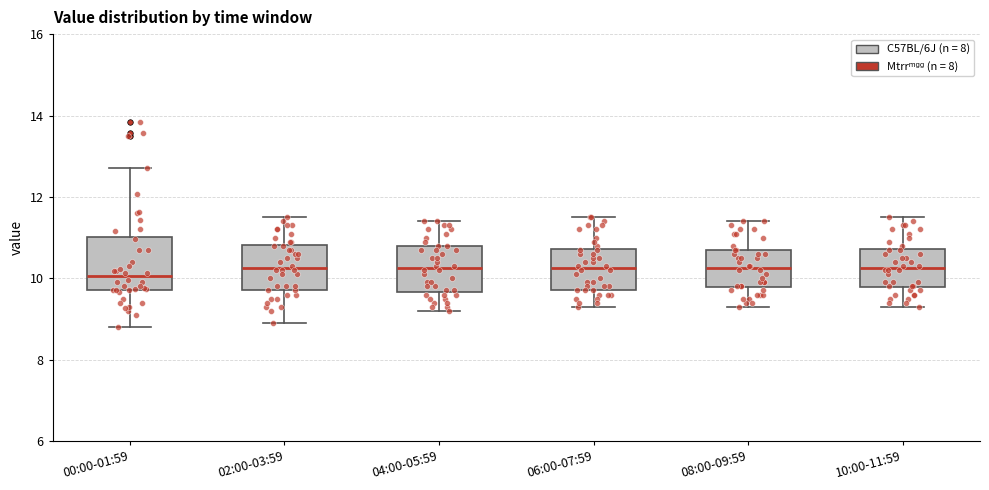

Reading left to right, read every box against the y-axis: the position of its median line, the range the box covers, and the ends of its whiskers. The values are not printed on the chart, so give them approximately, as read against the axis.

00:00-01:59: median 10.0, box 9.8 to 11.0, whiskers 8.8 to 12.8
02:00-03:59: median 10.2, box 9.8 to 10.8, whiskers 9.0 to 11.6
04:00-05:59: median 10.2, box 9.6 to 10.8, whiskers 9.2 to 11.4
06:00-07:59: median 10.2, box 9.8 to 10.8, whiskers 9.4 to 11.6
08:00-09:59: median 10.2, box 9.8 to 10.8, whiskers 9.4 to 11.4
10:00-11:59: median 10.2, box 9.8 to 10.8, whiskers 9.4 to 11.6